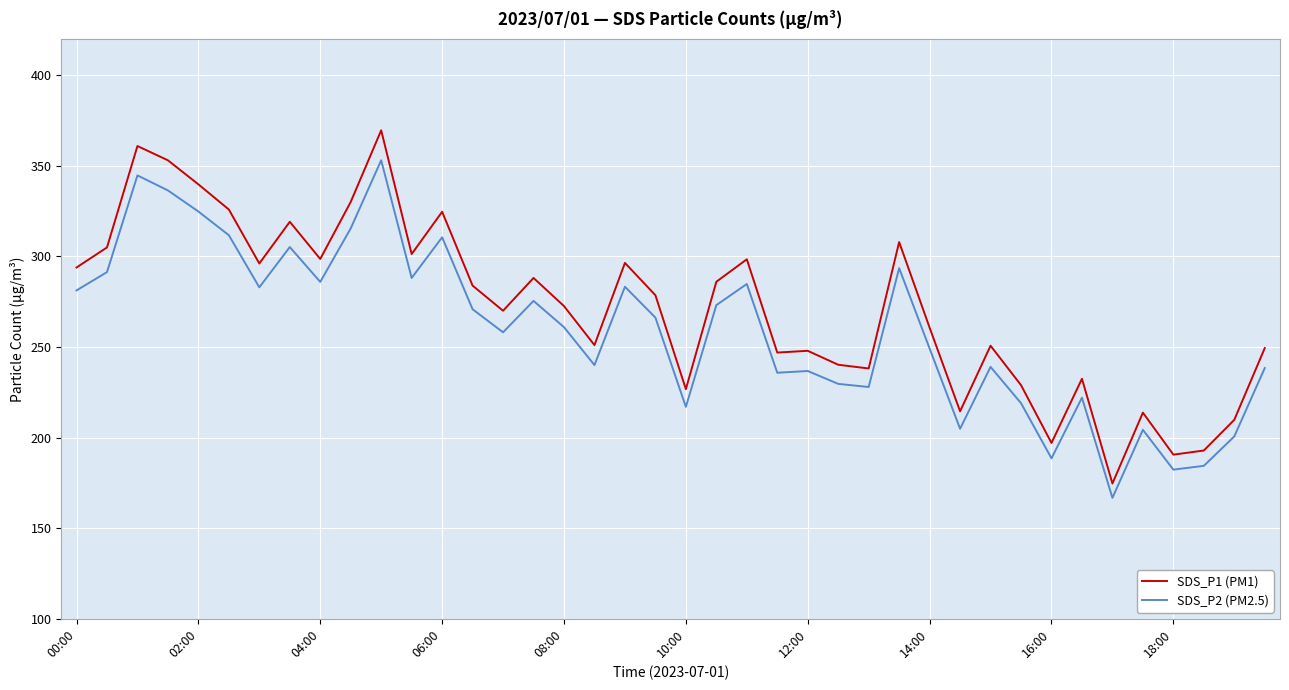

Rank the series by their maximum value, from lowest to highest.

SDS_P2 (PM2.5), SDS_P1 (PM1)